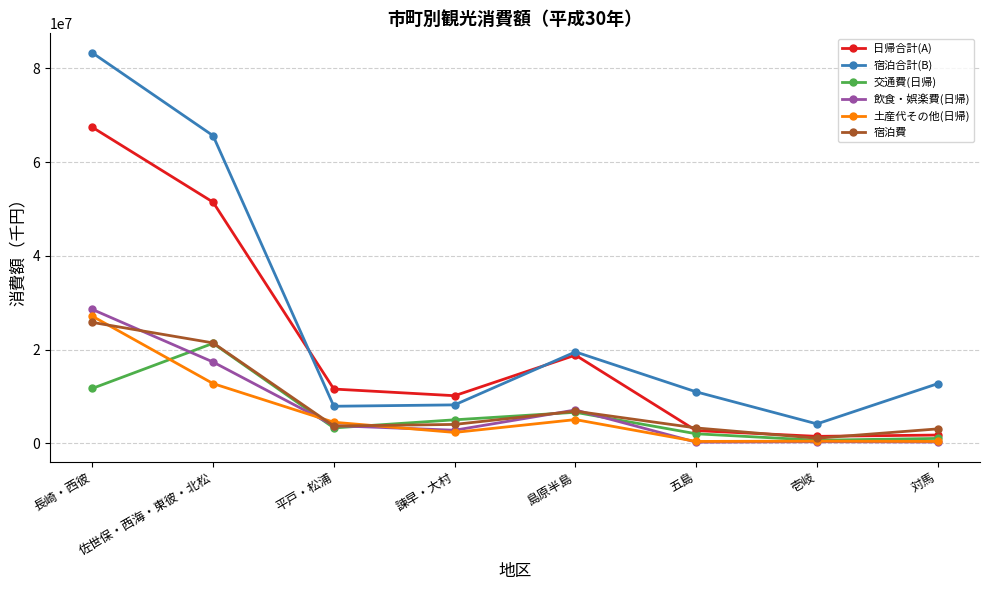

Which series has the largest range (max minus min)?

宿泊合計(B)